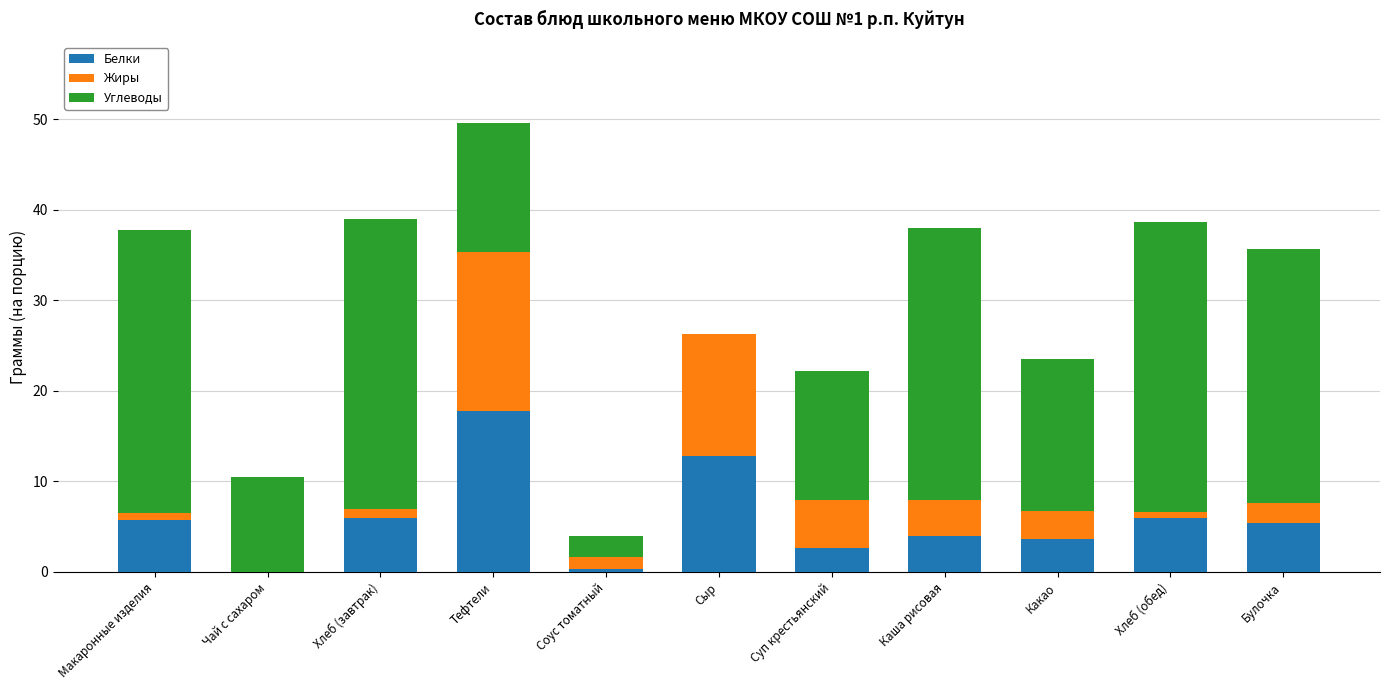

What are all the series names shown in the legend?

Белки, Жиры, Углеводы